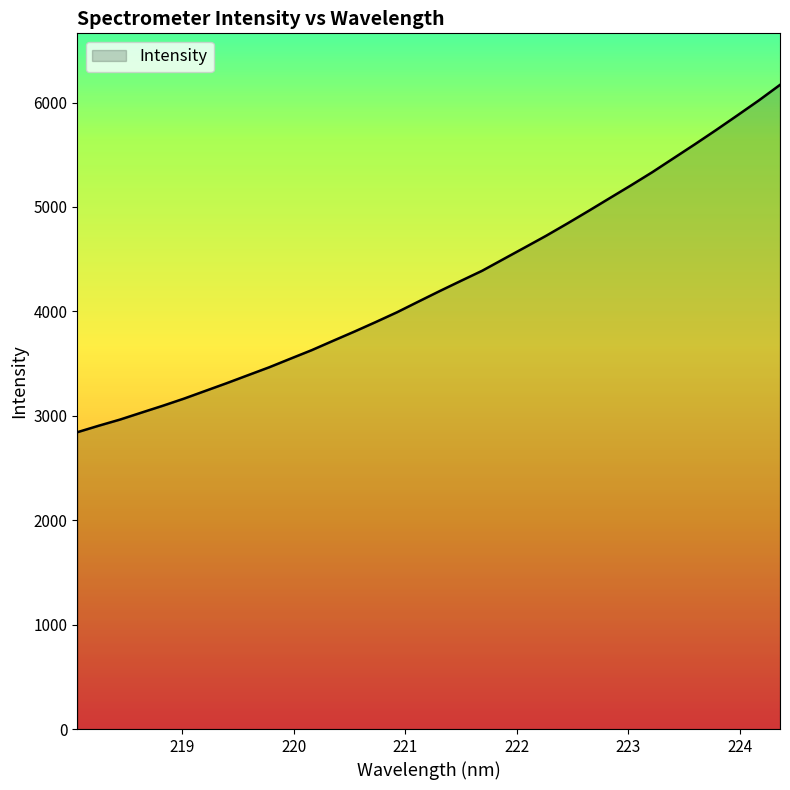

What is the difference between the maximum and minimum values?

3326.5